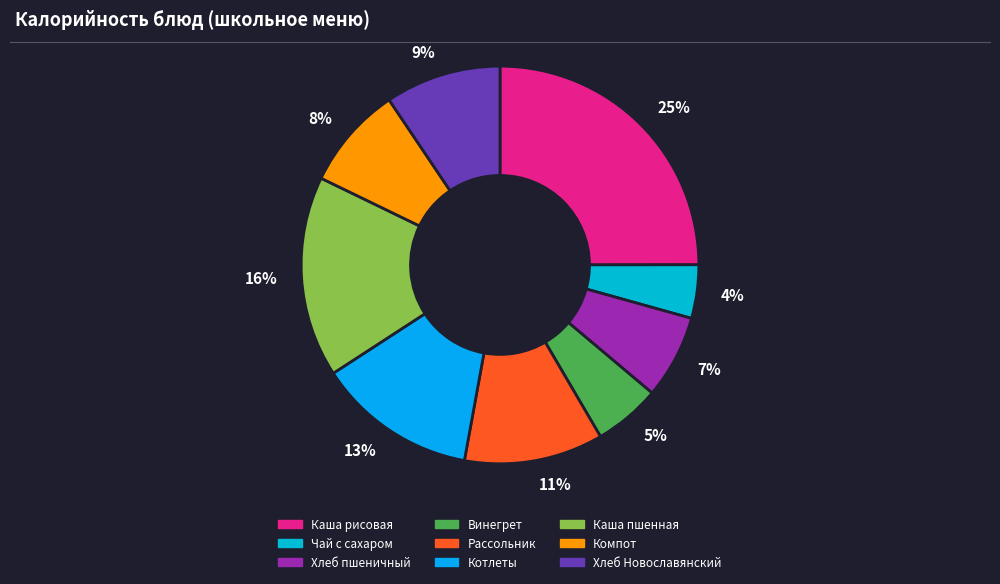

What percentage is the 7% slice, to the nearest percent?

7%